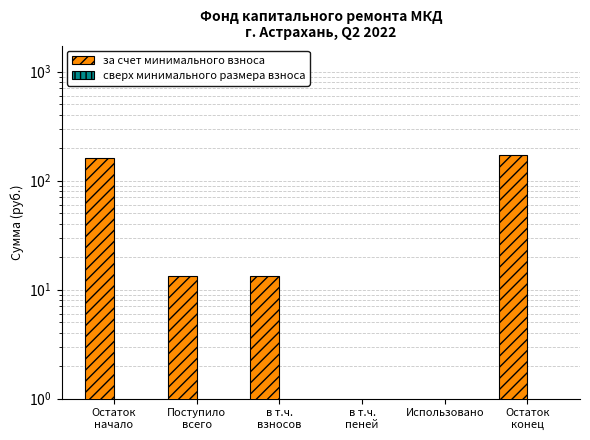

Reading right to left, transcribe all the data shown in this chart.

за счет минимального взноса: 173.3	0.0	0.0	13.3	13.3	160.0
сверх минимального размера взноса: 0.0	0.0	0.0	0.0	0.0	0.0